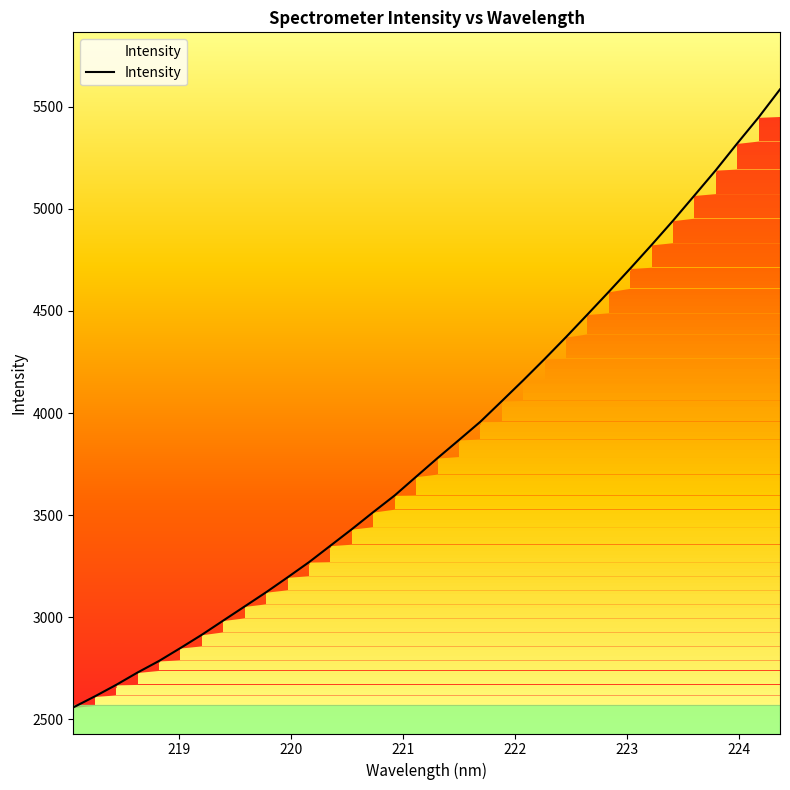

What is the minimum value for Intensity?

2558.2